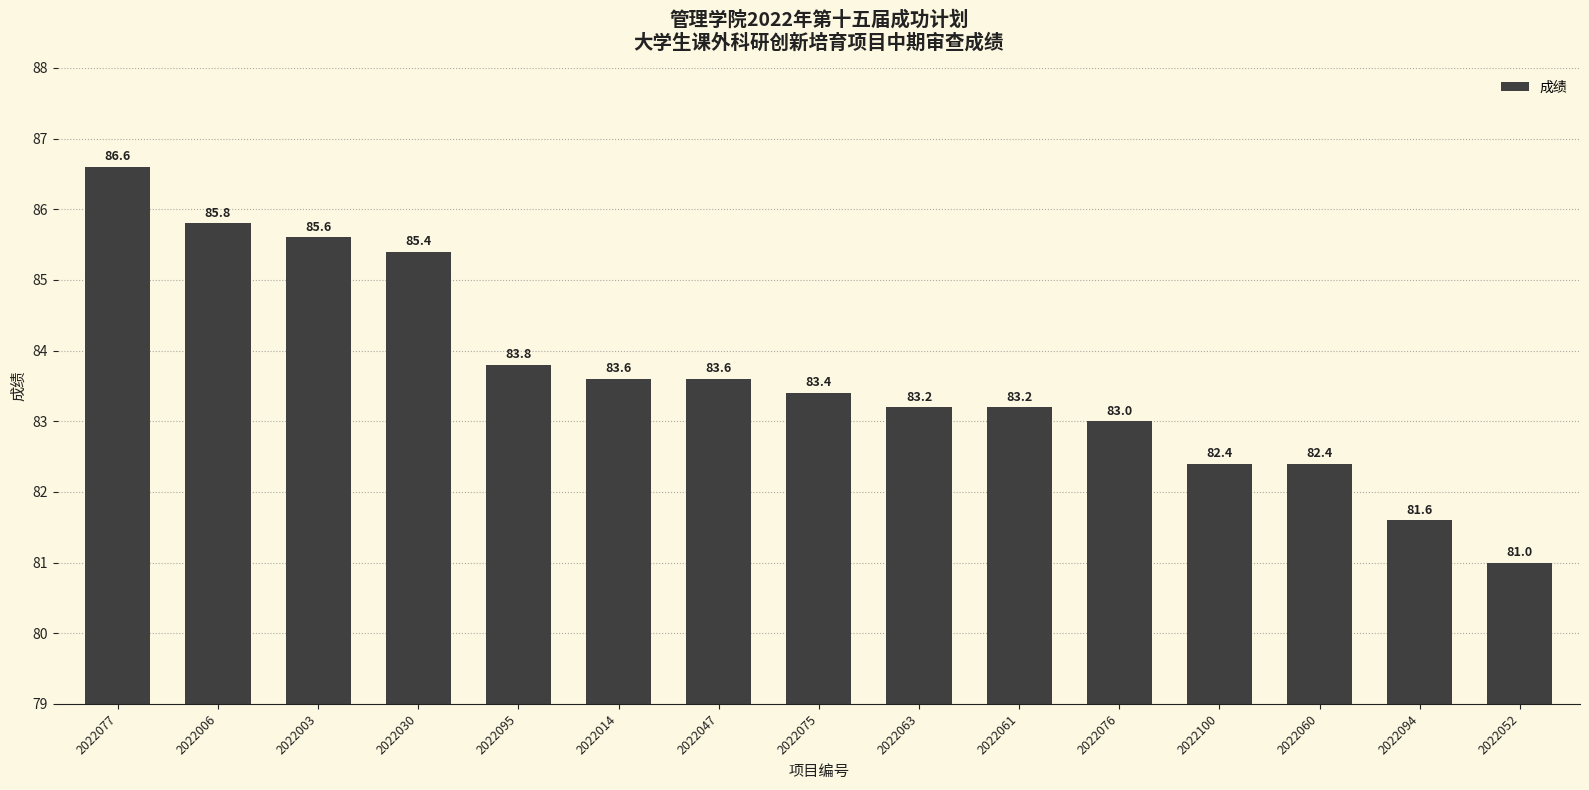

What is the label of the 9th bar from the left?

2022063